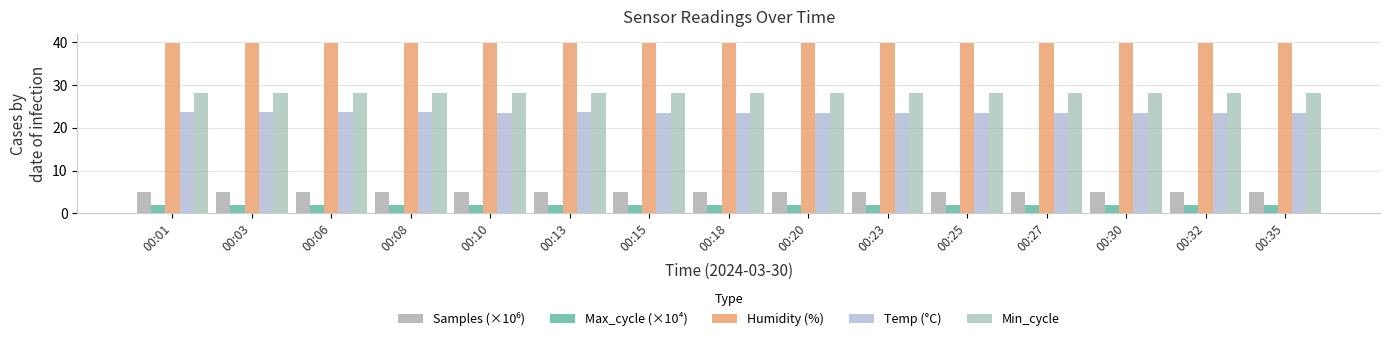

Count the number of data series in this chart.

5